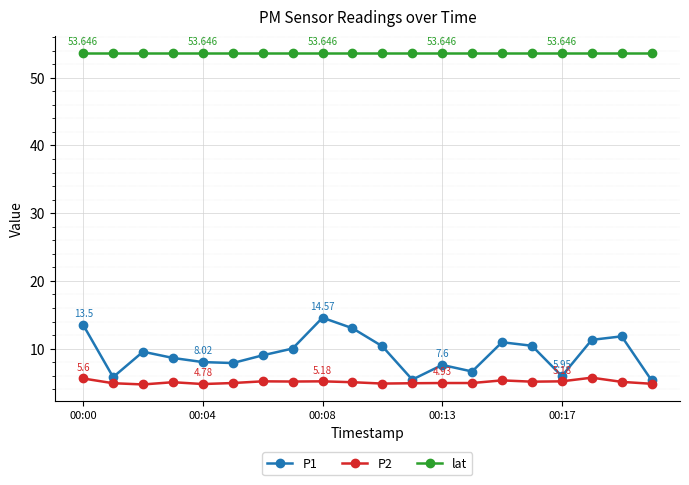

True or false: P2 and lat cross at least once.

False